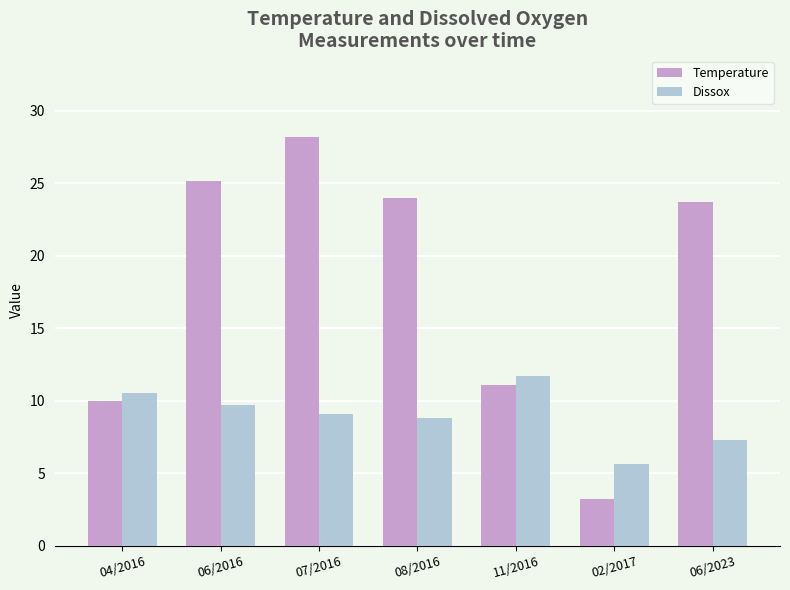

Is it true that Dissox equals 2.0 at 02/2017?

False